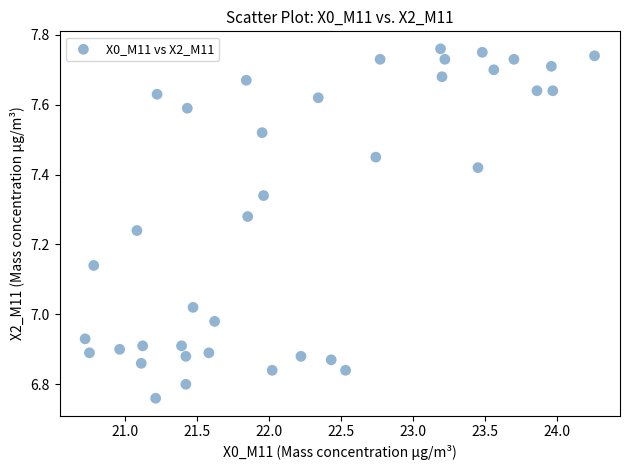

What is the range of X values (max minus min)?

3.5